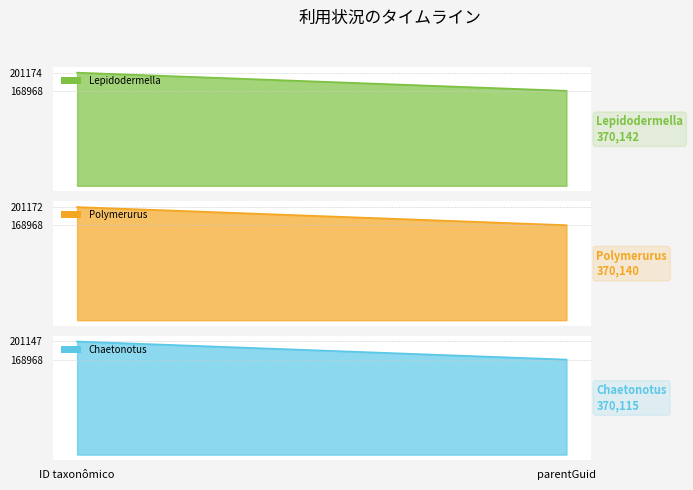

What value does the Lepidodermella series have at ID taxonômico, to the nearest 10?

201170